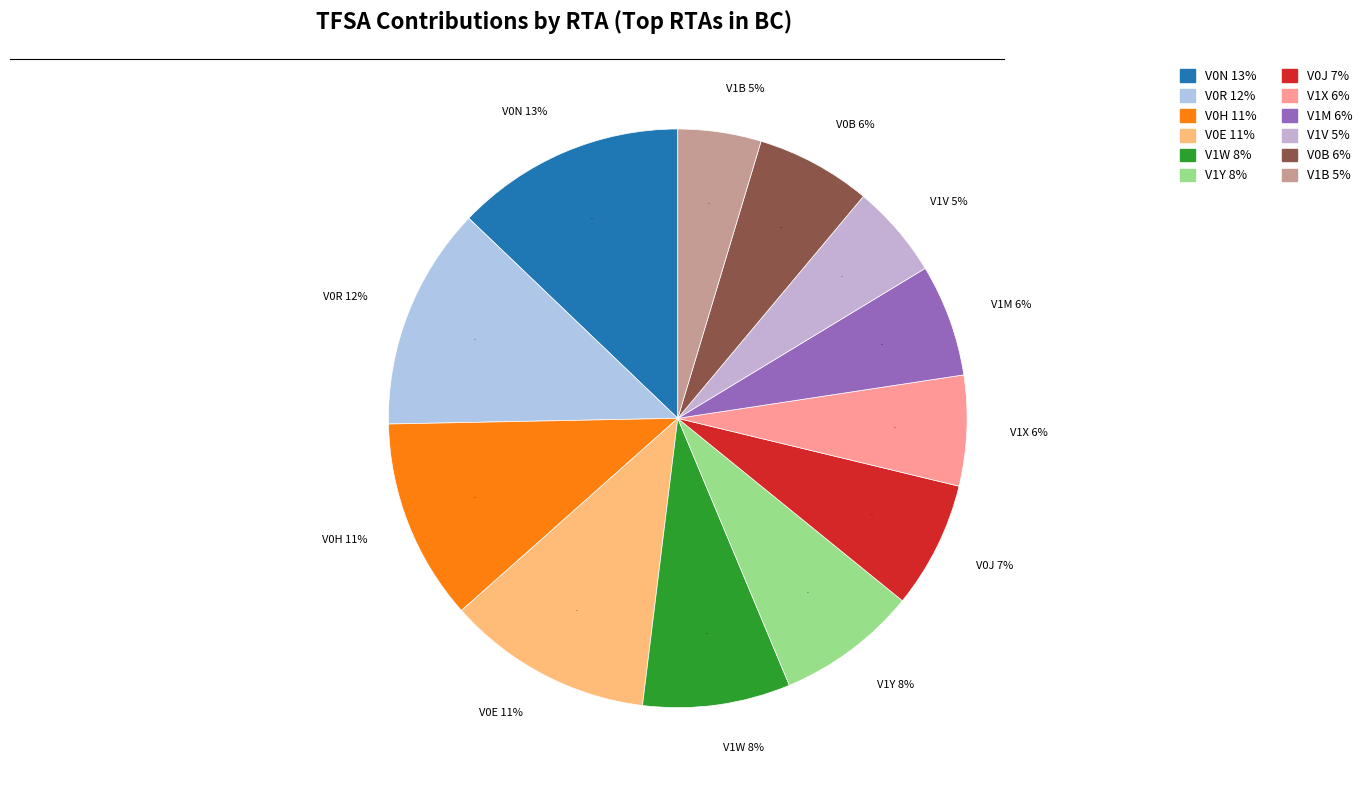

To the nearest percent, what is the combined percentage of V0E and V1B?

16%